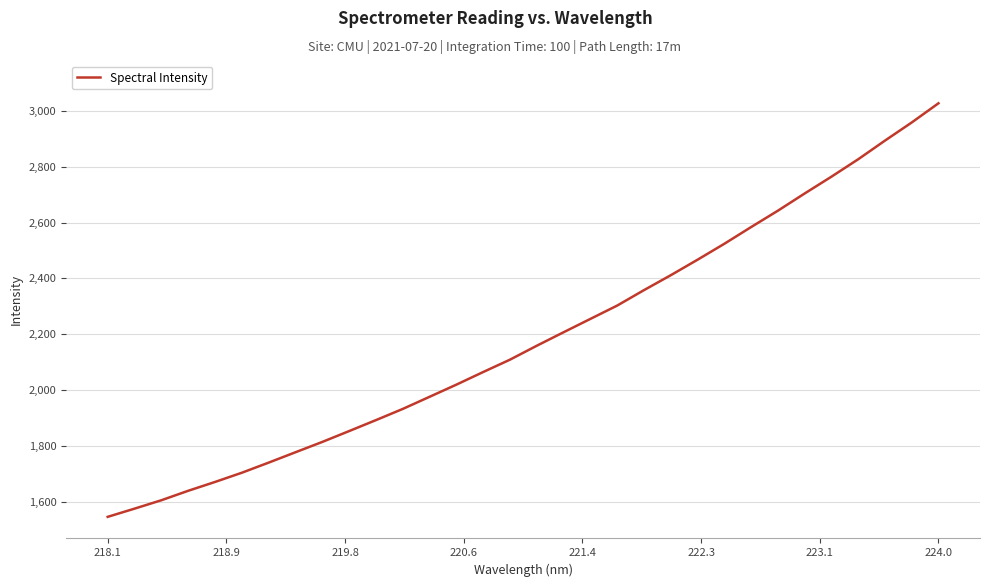

What is the smallest value displayed?

1546.8